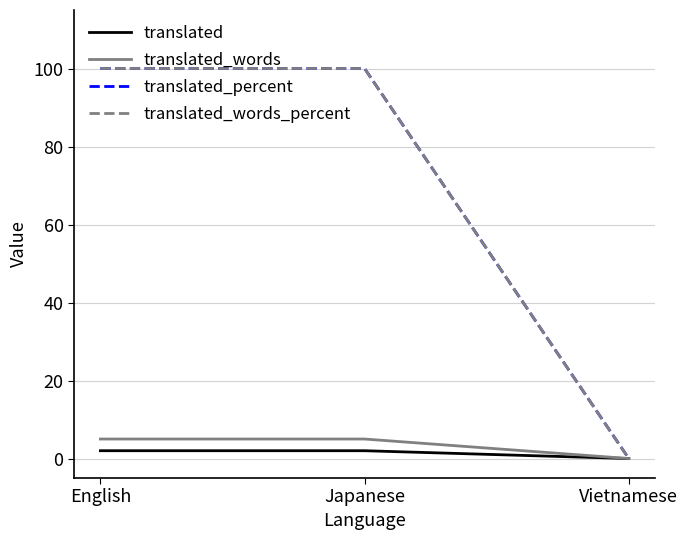

Which category has the lowest value across all series?

Vietnamese